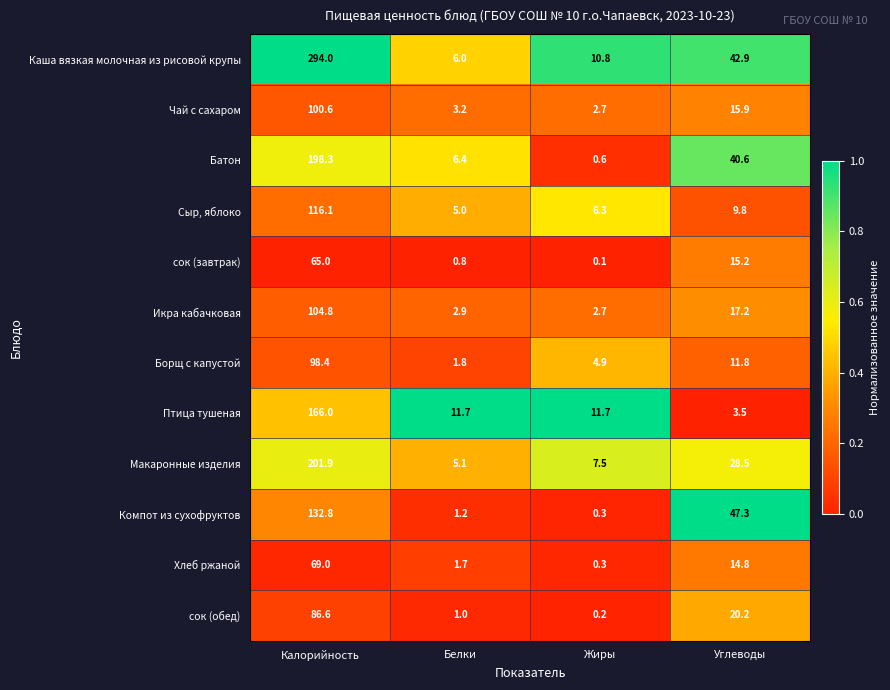

At which category is the sum across all series the highest?

Калорийность